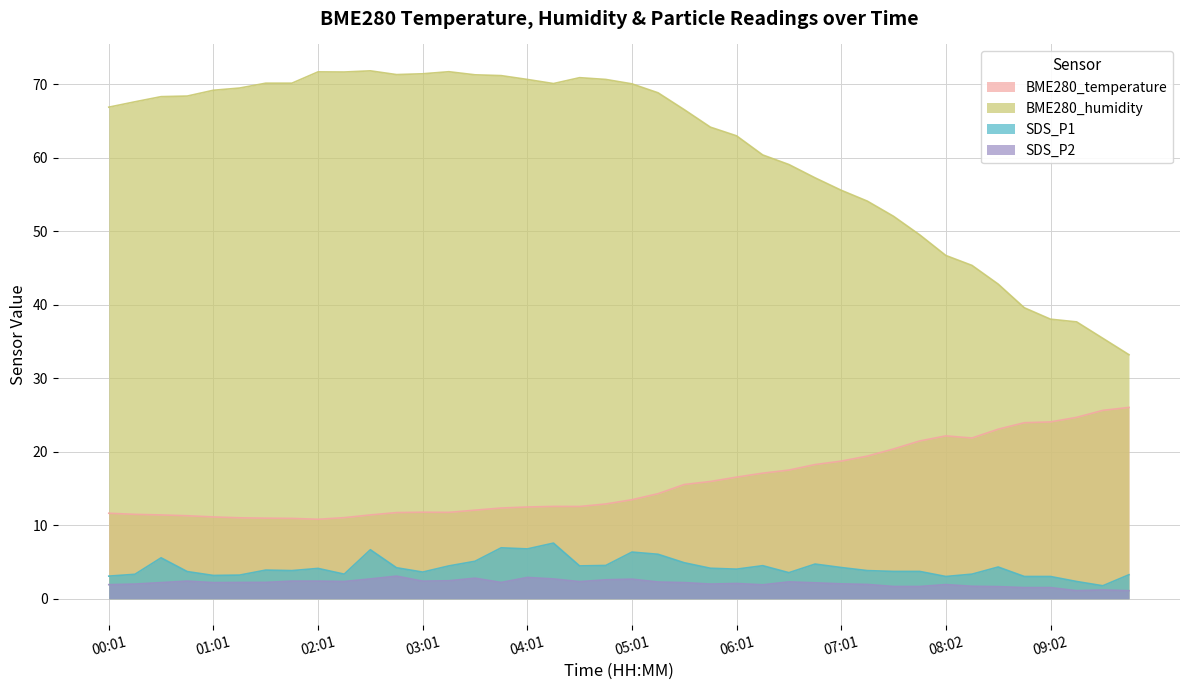

Does the chart have visible grid lines?

Yes